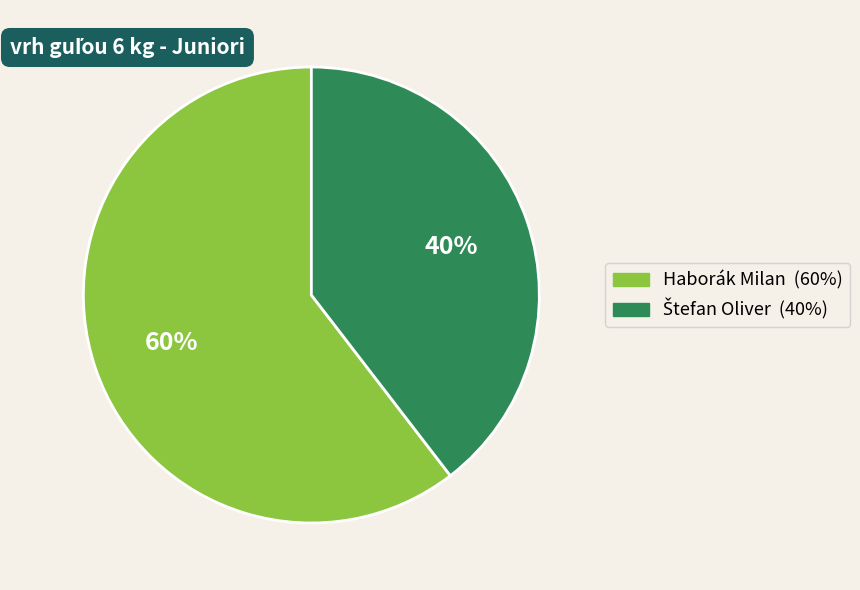

What percentage is the Haborák Milan slice, to the nearest percent?

60%